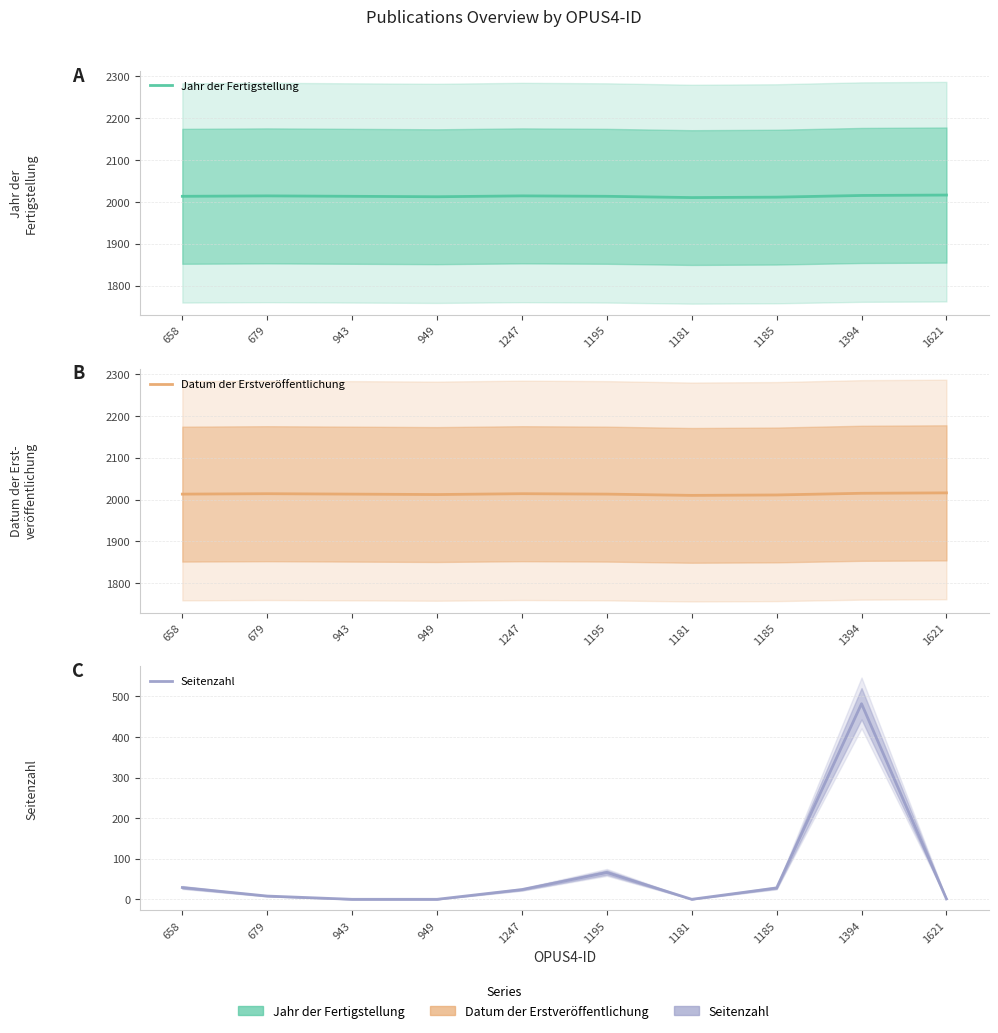

Does the chart display data point markers on the line(s)?

No